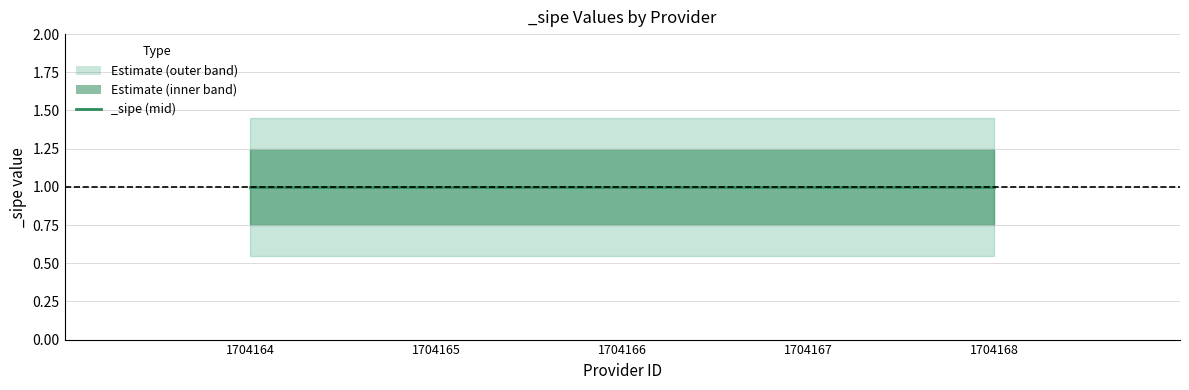

True or false: sipe_upper and sipe_mid intersect in this chart.

False